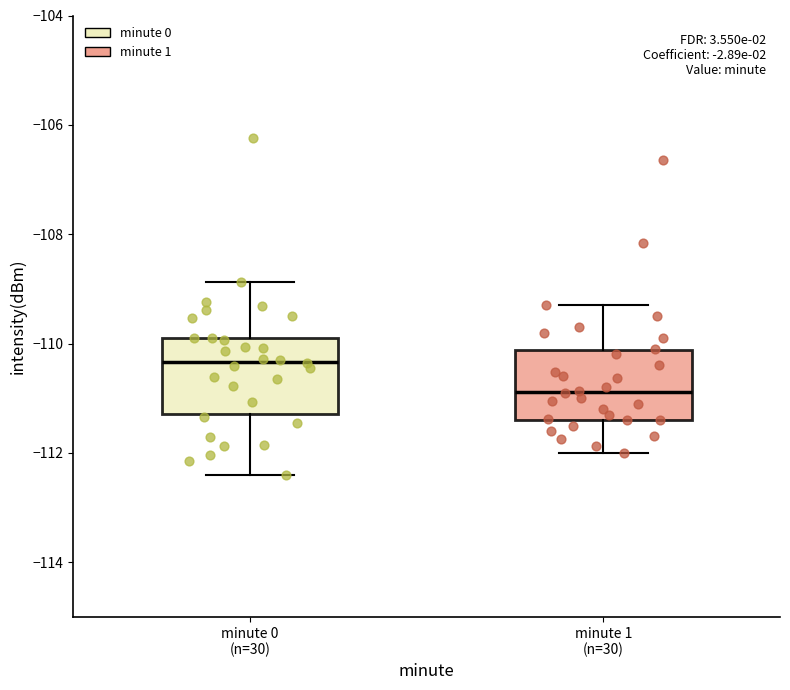

Reading left to right, transcribe this box plot: for each box, give where its median line is, the range the box spans, and where its two whiskers end, as read against the y-axis. The values are not printed on the chart, so give them approximately, as read against the axis.

minute 0 (n=30): median -110.4, box -111.2 to -109.8, whiskers -112.4 to -108.8
minute 1 (n=30): median -110.8, box -111.4 to -110.2, whiskers -112.0 to -109.2